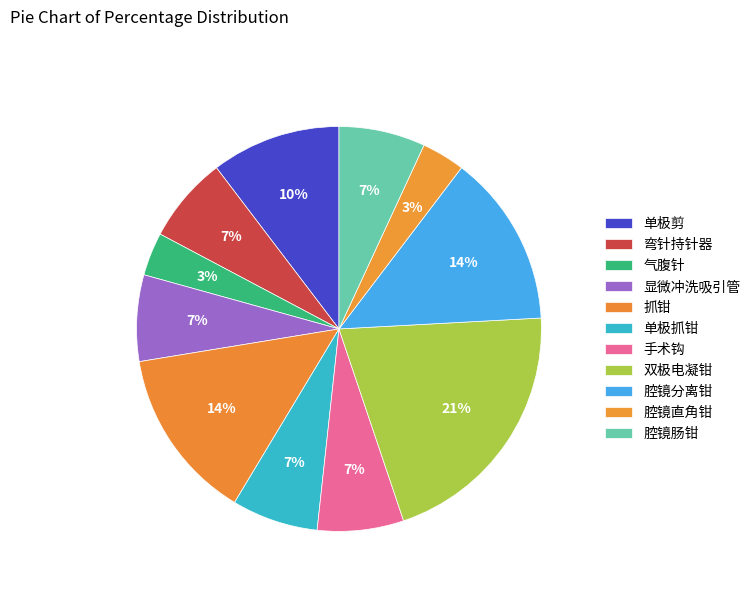

Count the number of slices in the pie.

11